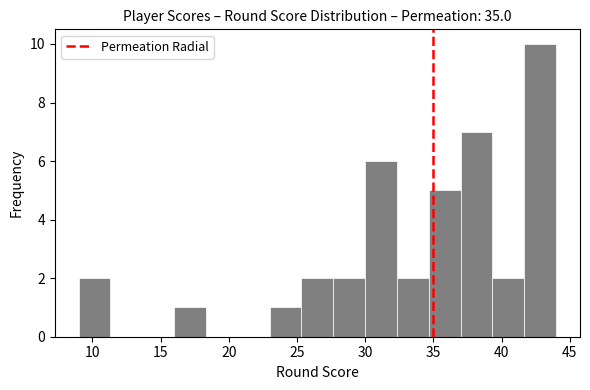

Reading left to right, transcribe this chart: for each bar, give the range it covers on the x-axis and its height. Neither the bar edges nor the heights are printed on the chart, so give them approximately, as read against the axes.

9.0 to 11.5: 2
11.5 to 13.5: 0
13.5 to 16.0: 0
16.0 to 18.5: 1
18.5 to 20.5: 0
20.5 to 23.0: 0
23.0 to 25.5: 1
25.5 to 27.5: 2
27.5 to 30.0: 2
30.0 to 32.5: 6
32.5 to 34.5: 2
34.5 to 37.0: 5
37.0 to 39.5: 7
39.5 to 41.5: 2
41.5 to 44.0: 10